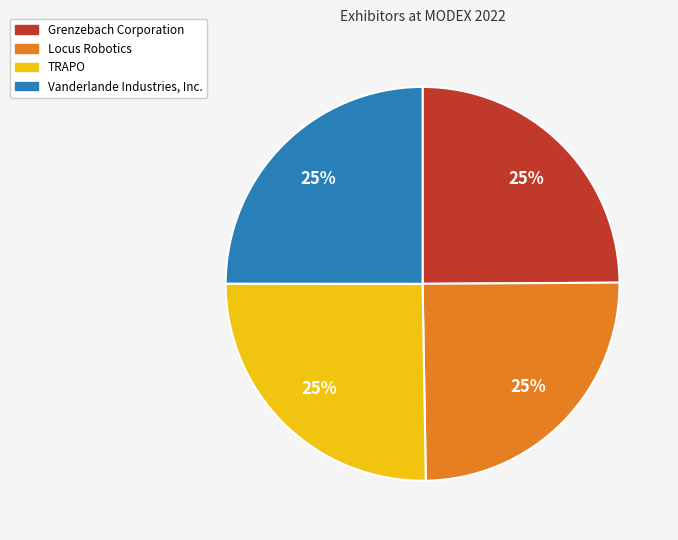

What is the ratio of the value at Locus Robotics to the value at Grenzebach Corporation?

1.0